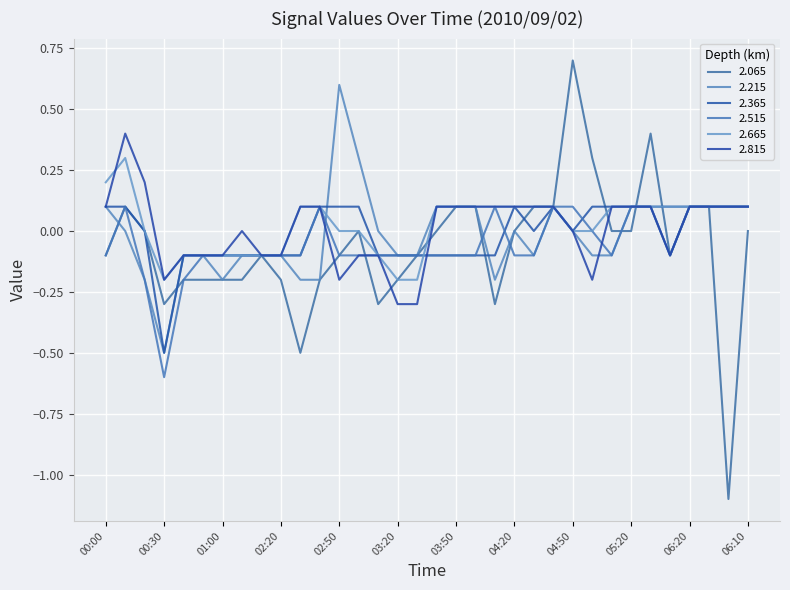

How many series are shown in this chart?

6